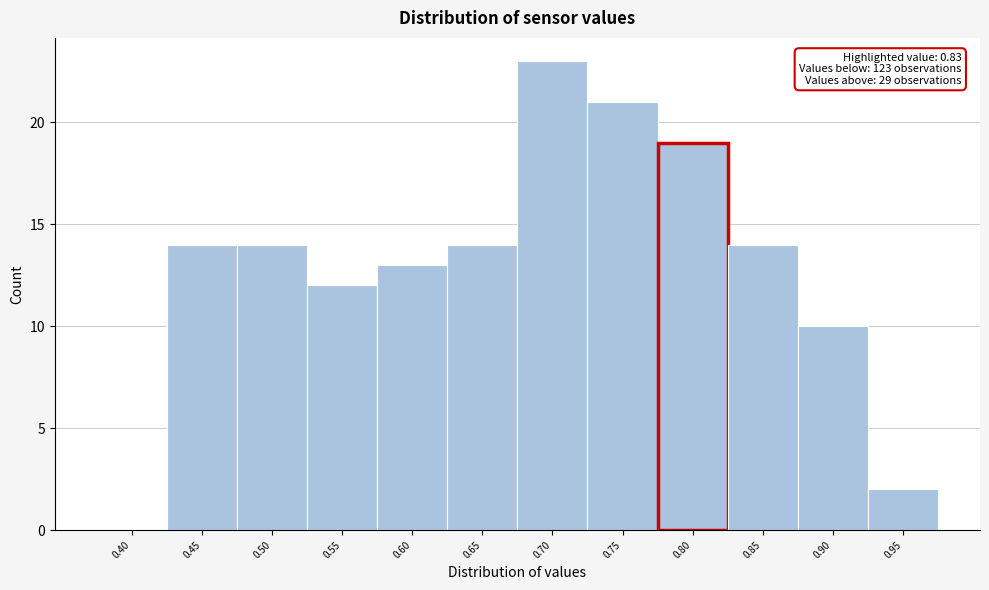

Reading left to right, transcribe all the data shown in this chart.

0.40=0	0.45=14	0.50=14	0.55=12	0.60=13	0.65=14	0.70=23	0.75=21	0.80=19	0.85=14	0.90=10	0.95=2